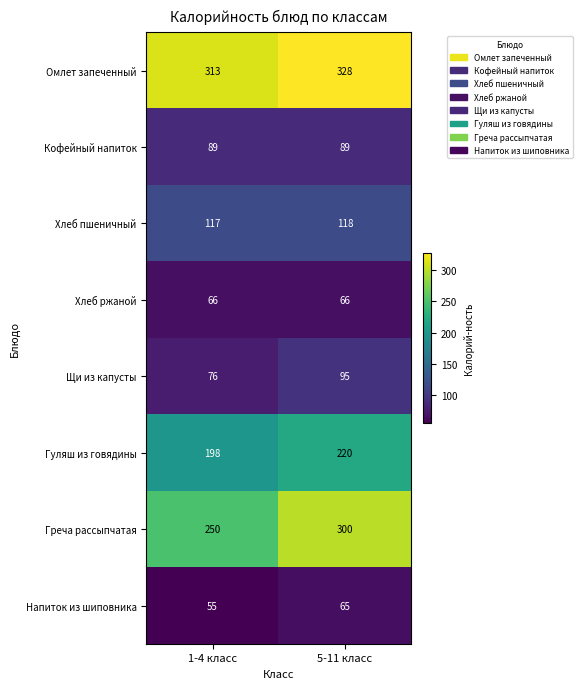

Is it true that Щи из капусты equals 76 at 1-4 класс?

True